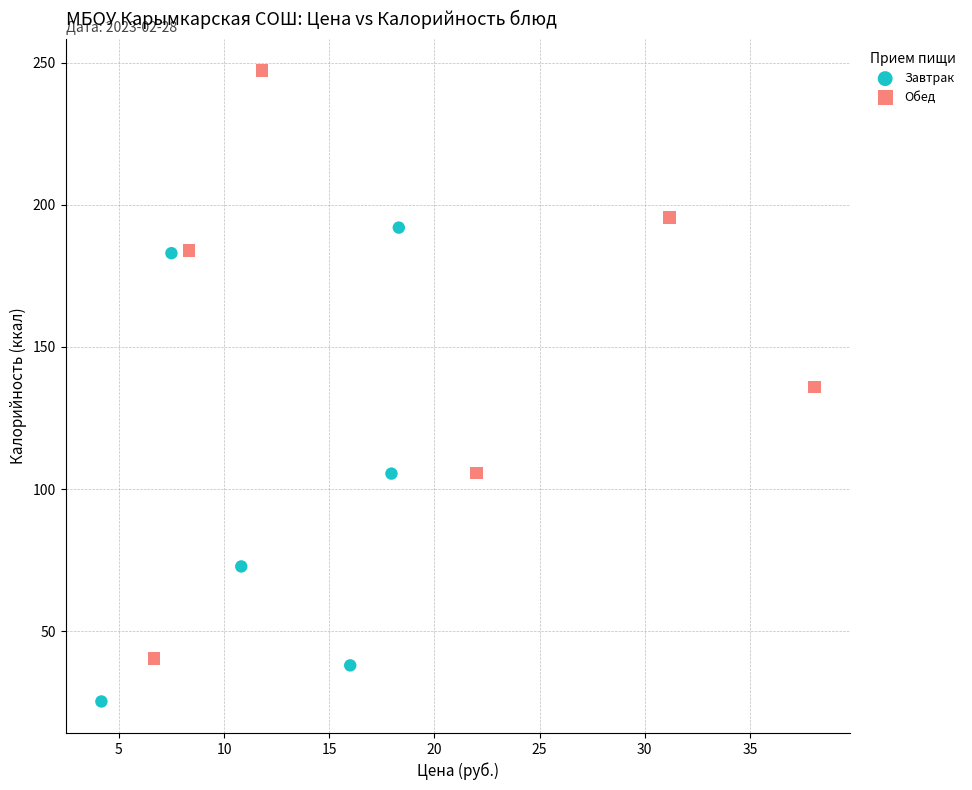

Which series reaches the minimum Y coordinate?

Завтрак